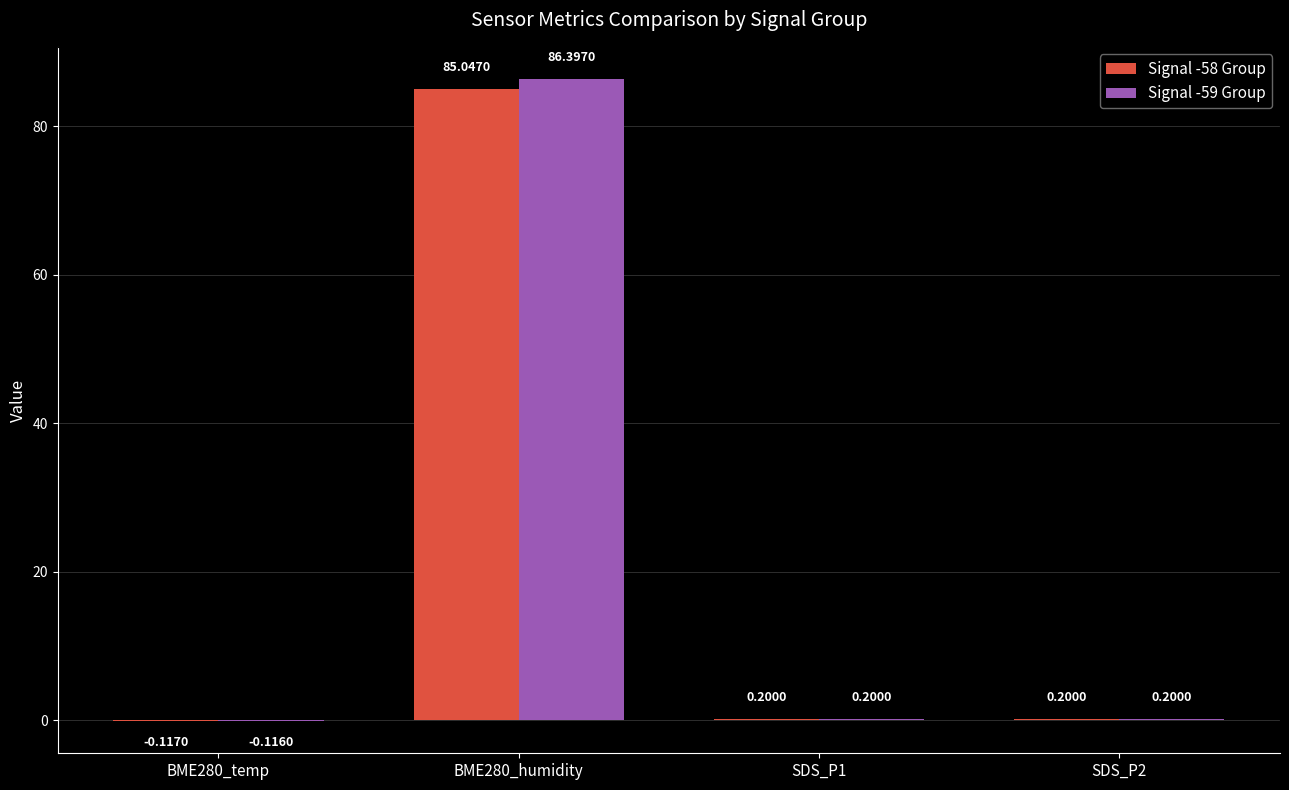

At which label does Signal -59 Group first exceed 0?

BME280_humidity